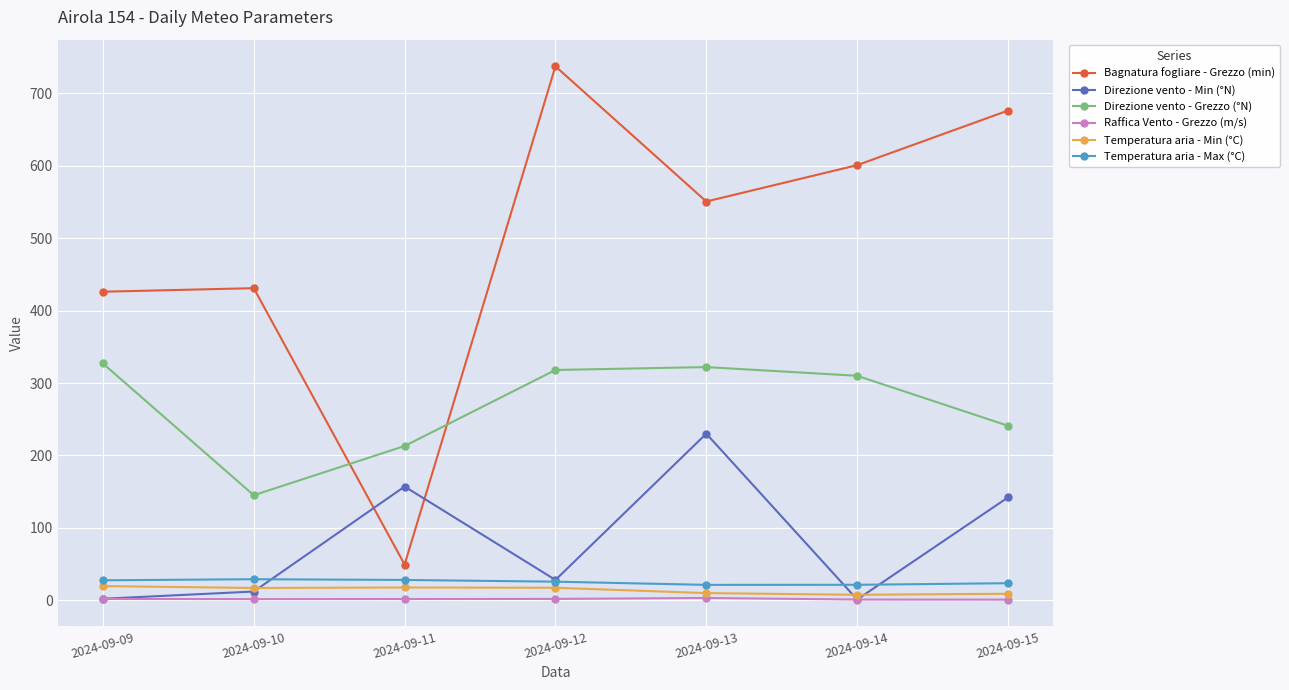

The Temperatura aria - Min (°C) series shows 16.9 at 2024-09-10. True or false?

True